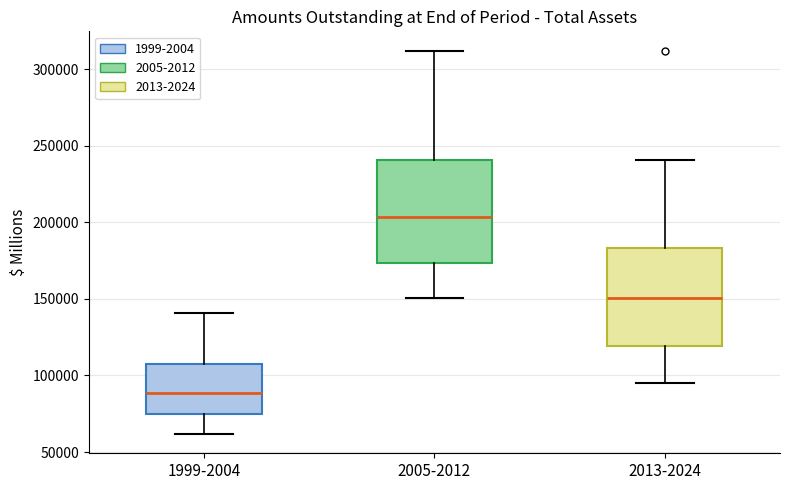

Reading left to right, transcribe this box plot: for each box, give where its median line is, the range the box spans, and where its two whiskers end, as read against the y-axis. The values are not printed on the chart, so give them approximately, as read against the axis.

1999-2004: median 90000, box 75000 to 110000, whiskers 60000 to 140000
2005-2012: median 205000, box 175000 to 240000, whiskers 150000 to 310000
2013-2024: median 150000, box 120000 to 185000, whiskers 95000 to 240000